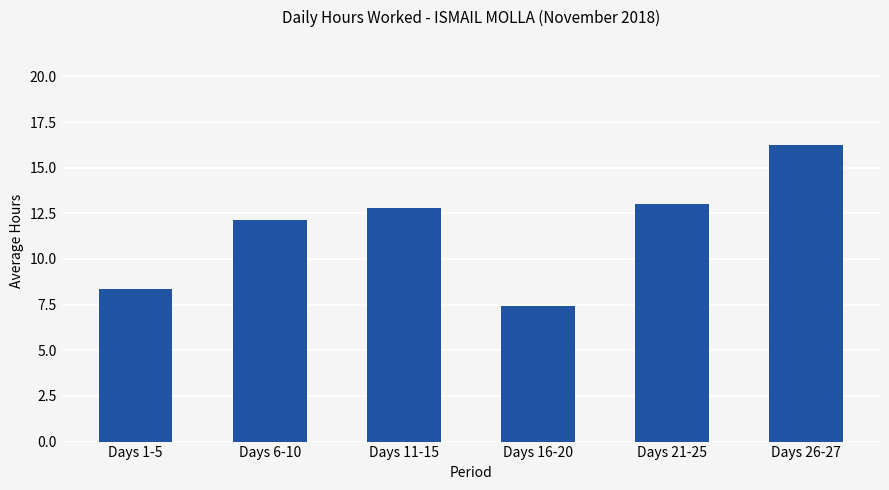

Count the number of values greater than 12.

4